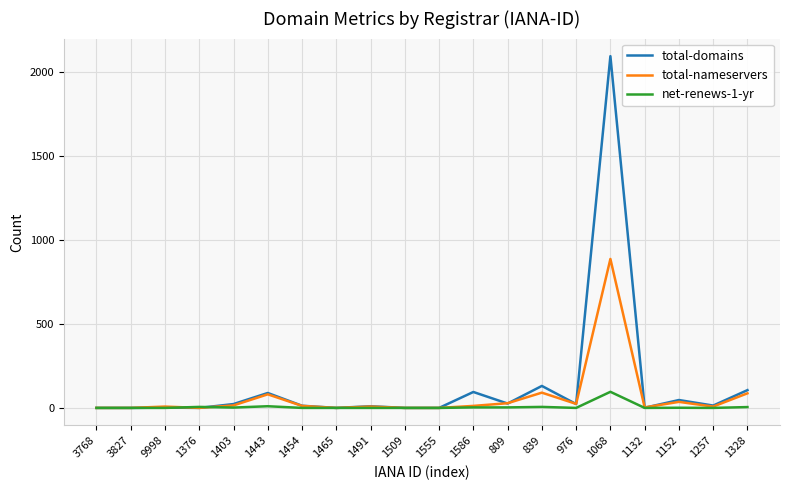

At which category is the sum across all series the highest?

1068